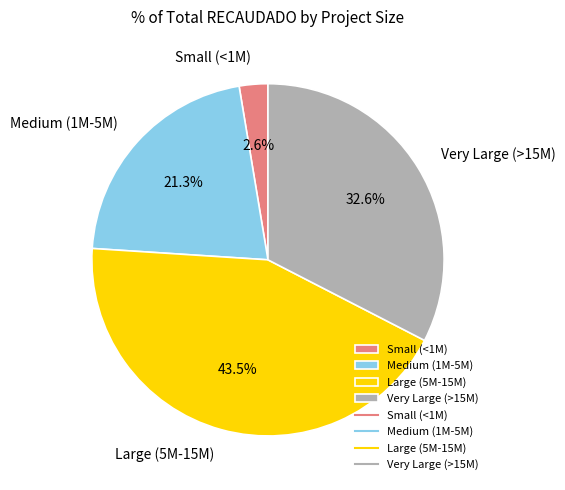

Does any single category account for the majority?

No